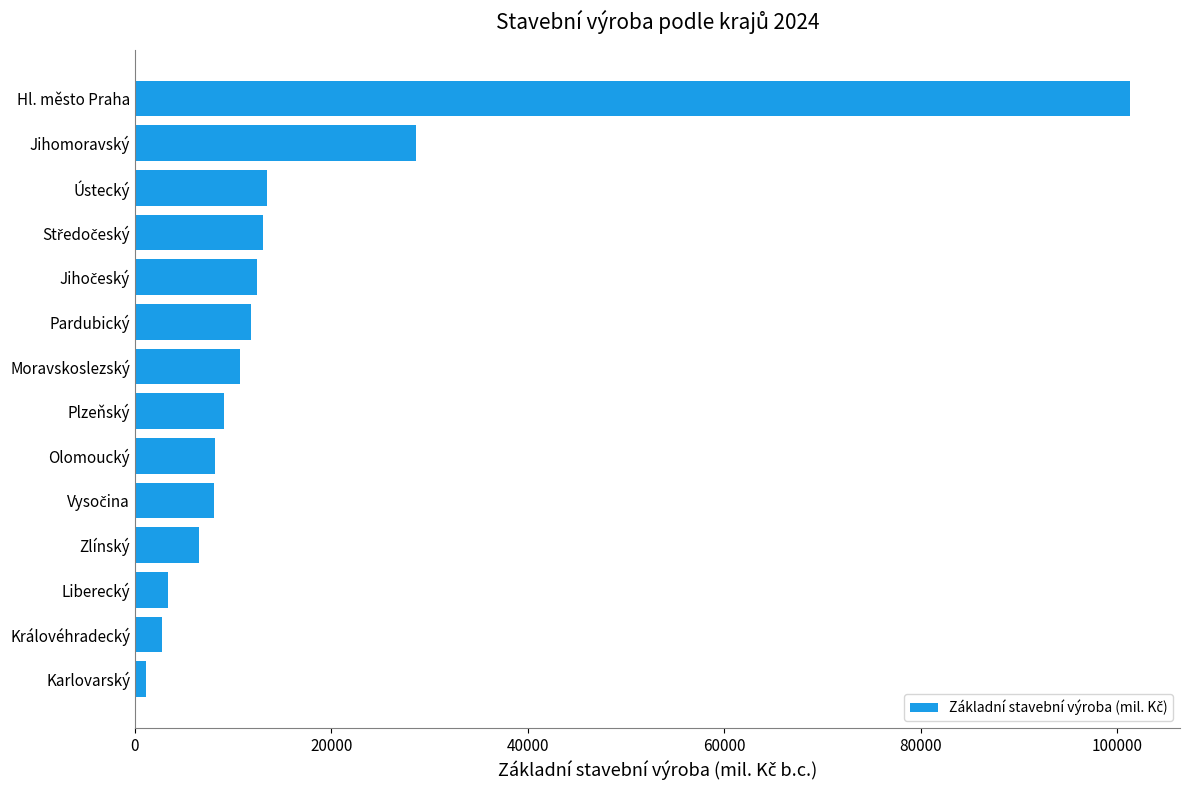

True or false: the data shows 7186 at Ústecký.

False